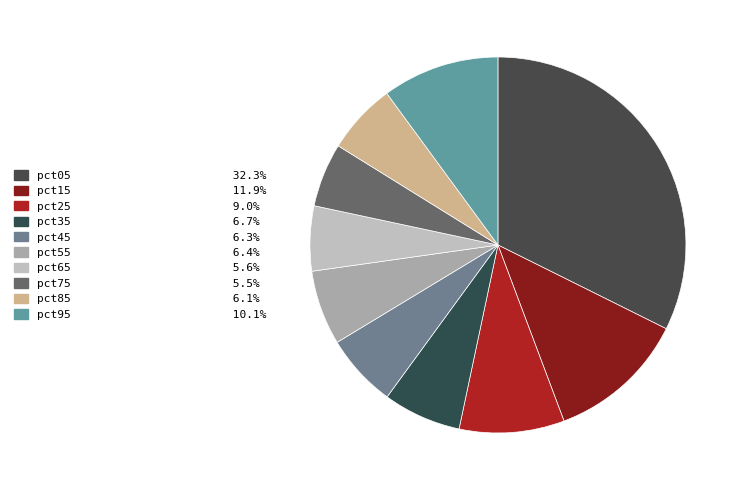

What is the smallest slice in the pie chart?

pct75